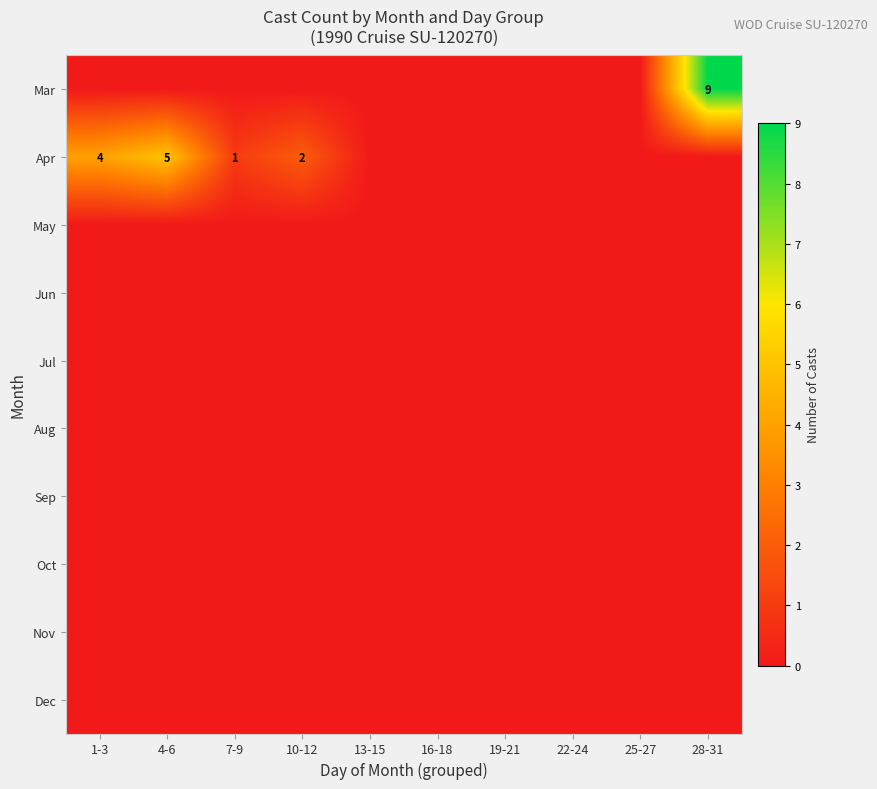

Count the number of categories in the chart.

10